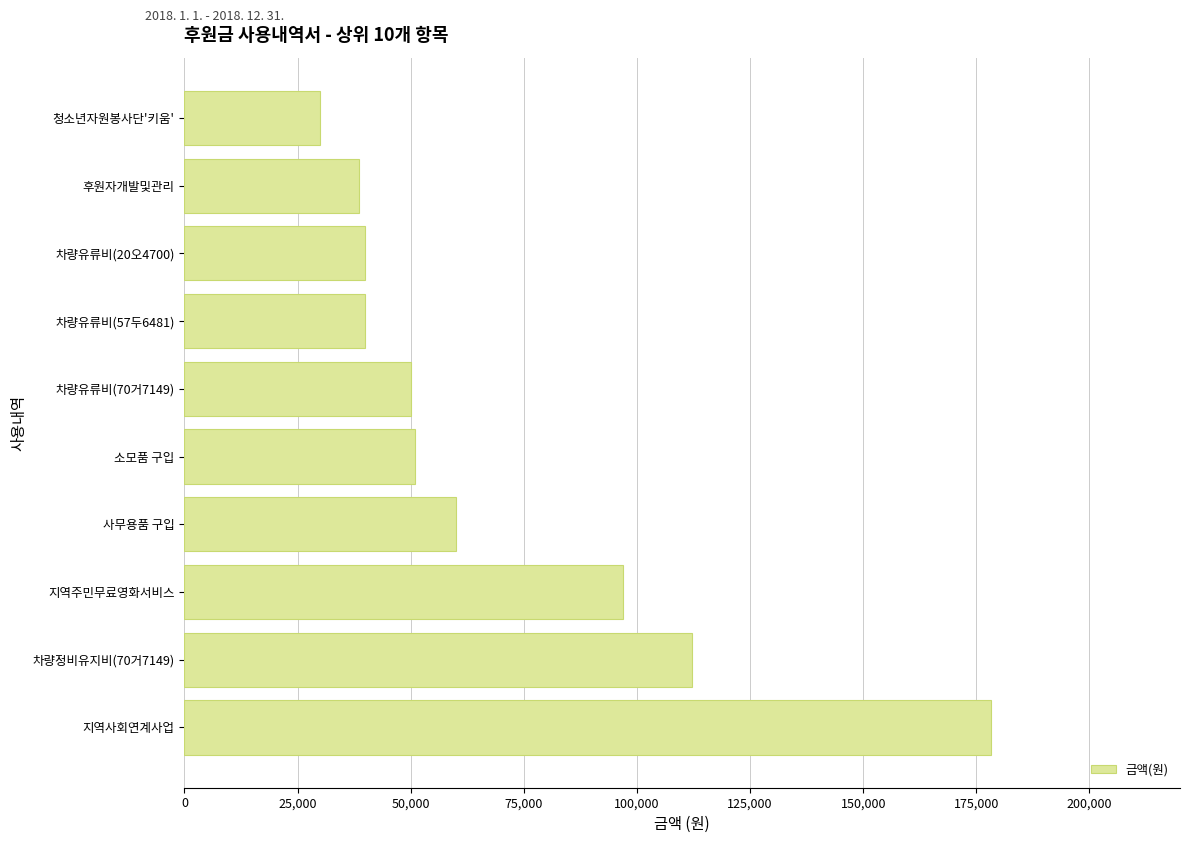

What is the difference between the second highest and minimum values?

82130